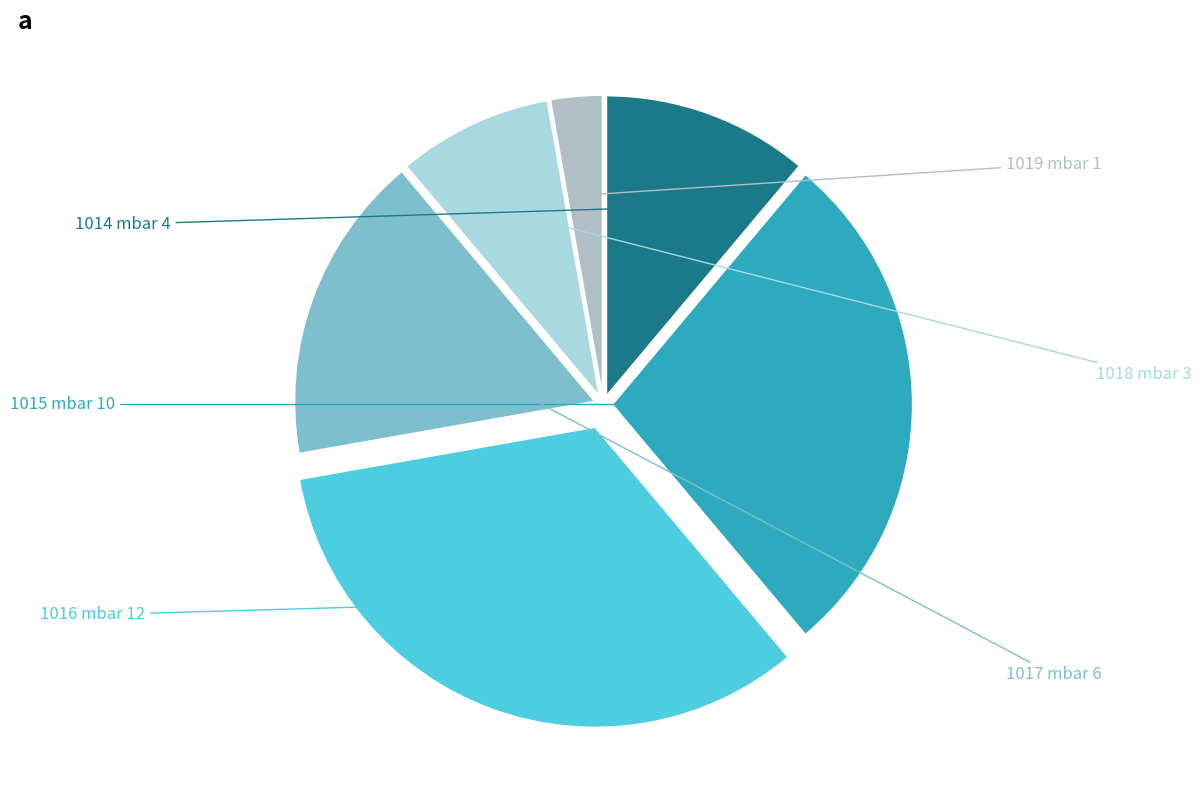

How many segments does this pie chart have?

6